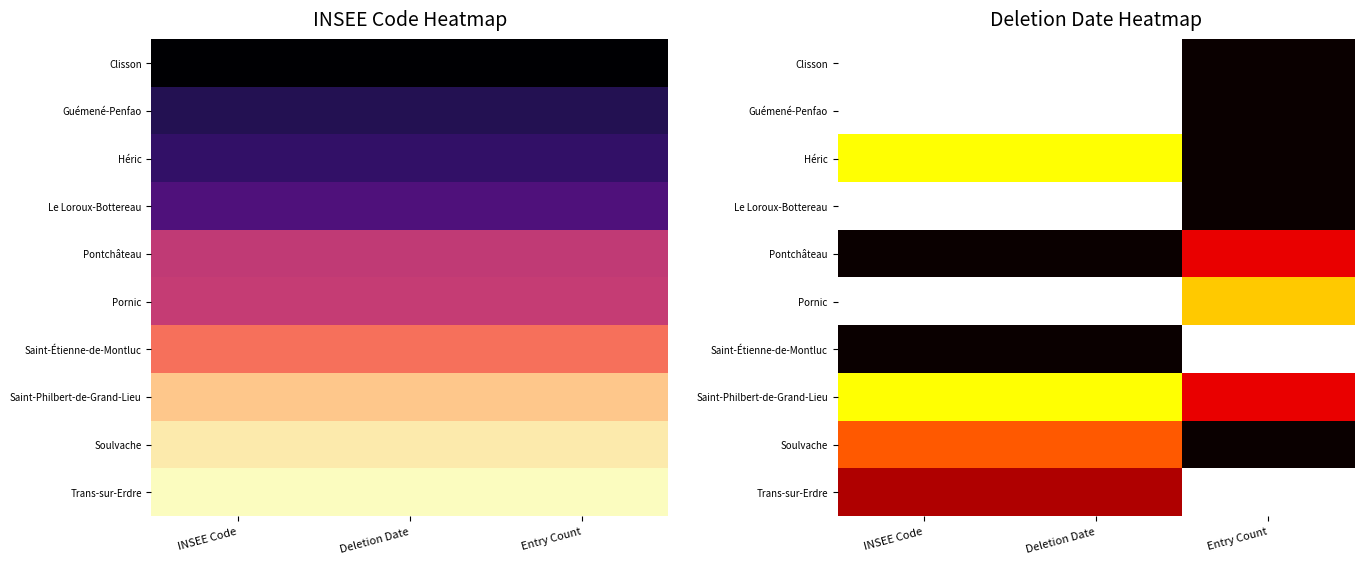

At which category is the sum across all series the highest?

INSEE Code